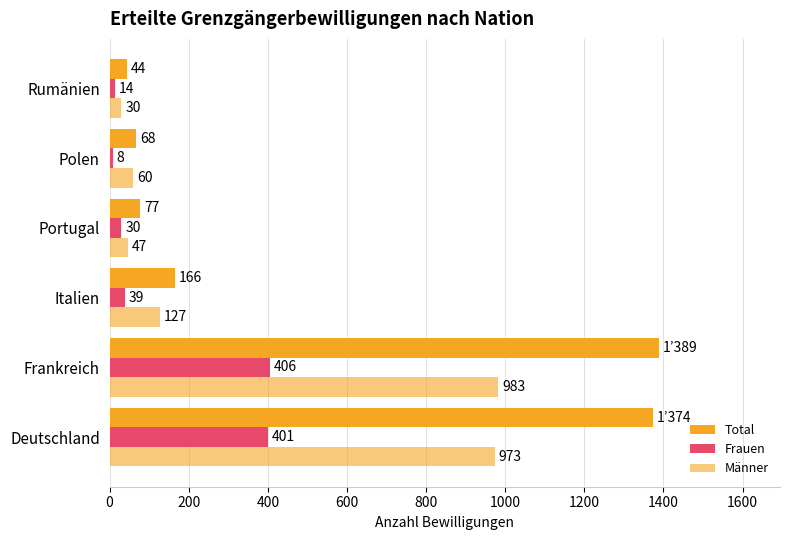

What is the value of the Frauen bar at the 2nd from the left?

406